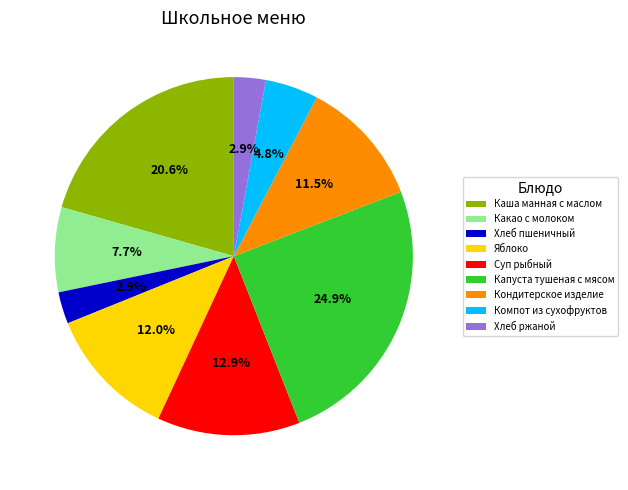

What is the largest slice in the pie chart?

Капуста тушеная с мясом